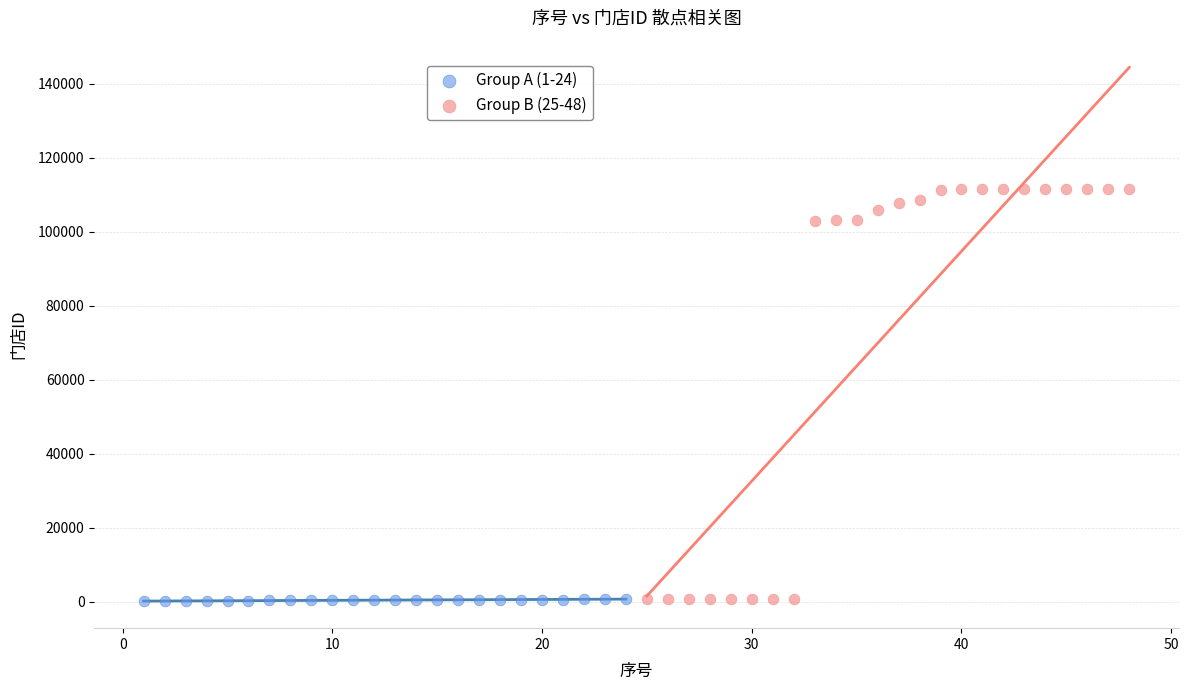

Which series contains the highest Y value?

Group B (25-48)